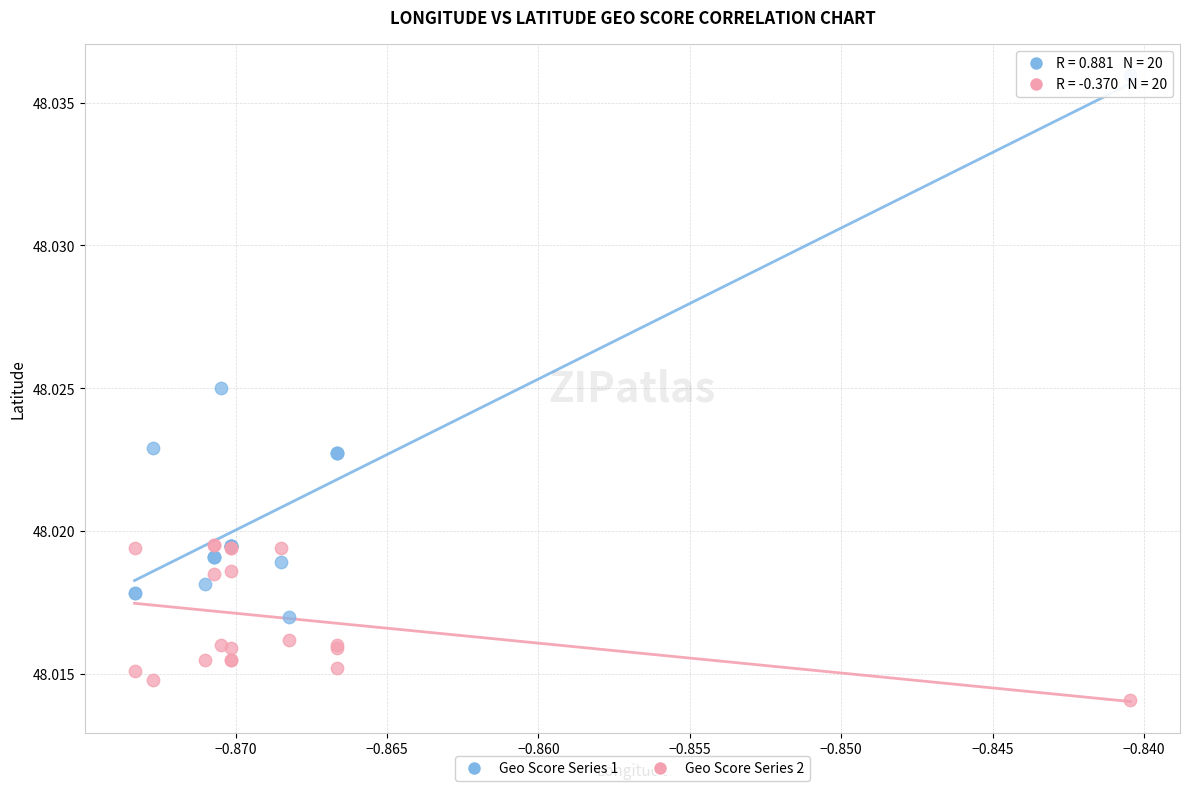

Which series reaches the minimum Y coordinate?

Geo Score Series 2